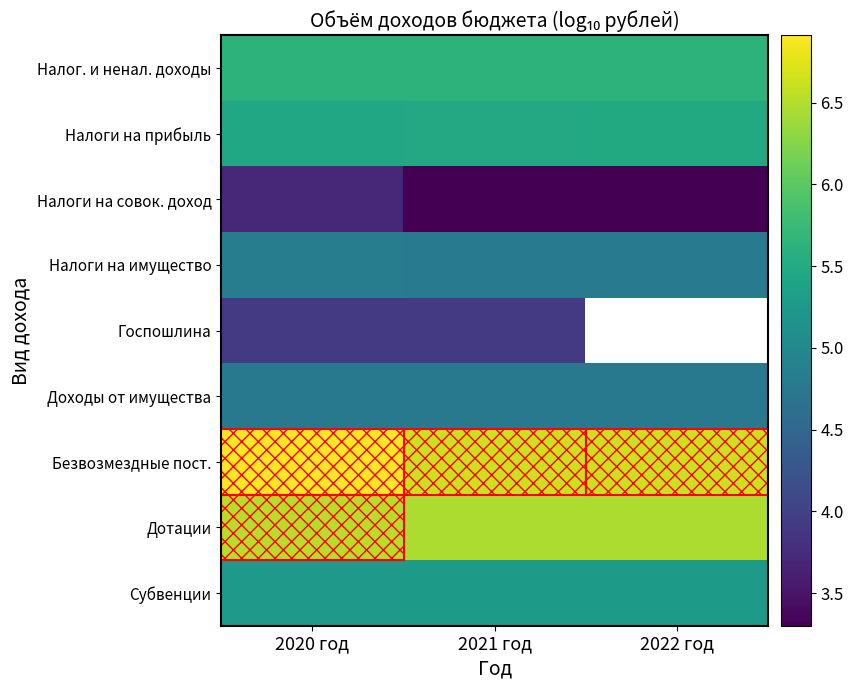

The Налоги на прибыль series shows 5.5 at 2022 год. True or false?

True